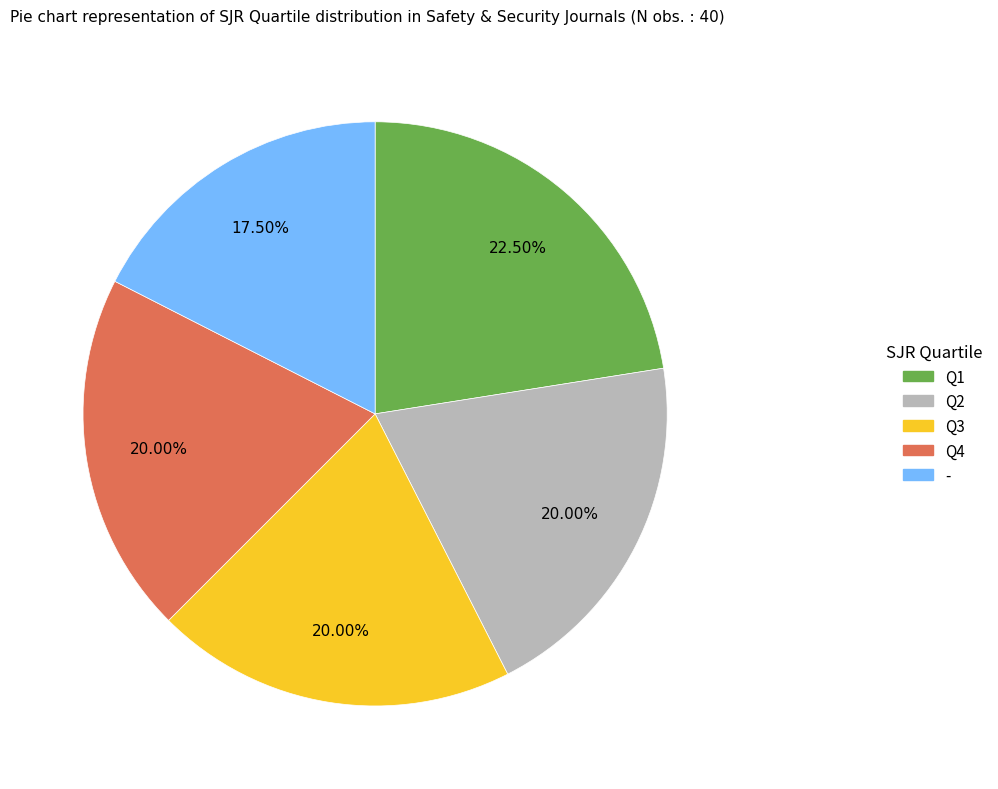

Which slice is the smallest?

-